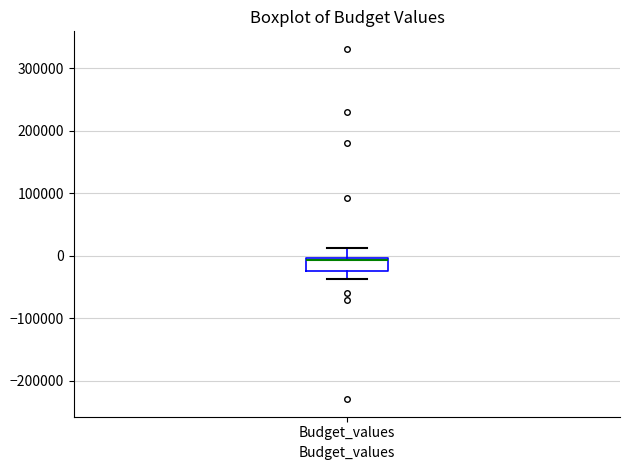

Transcribe this box plot: give where the median line is, the range the box spans, and where the two whiskers end, as read against the y-axis. The values are not printed on the chart, so give them approximately, as read against the axis.

median -10000, box -20000 to 0, whiskers -40000 to 10000